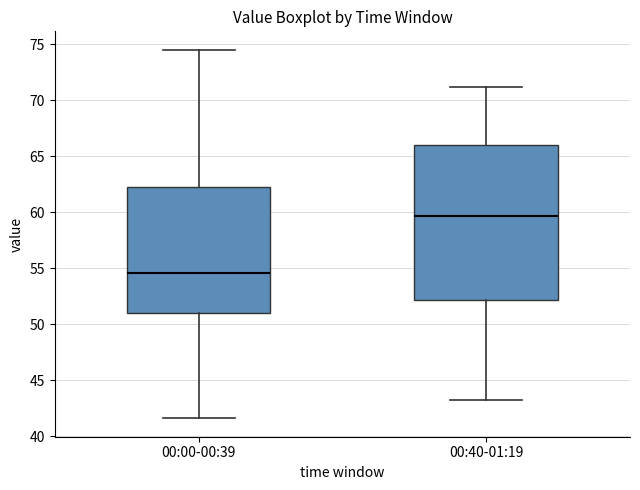

Which box's median line is the highest?

00:40-01:19